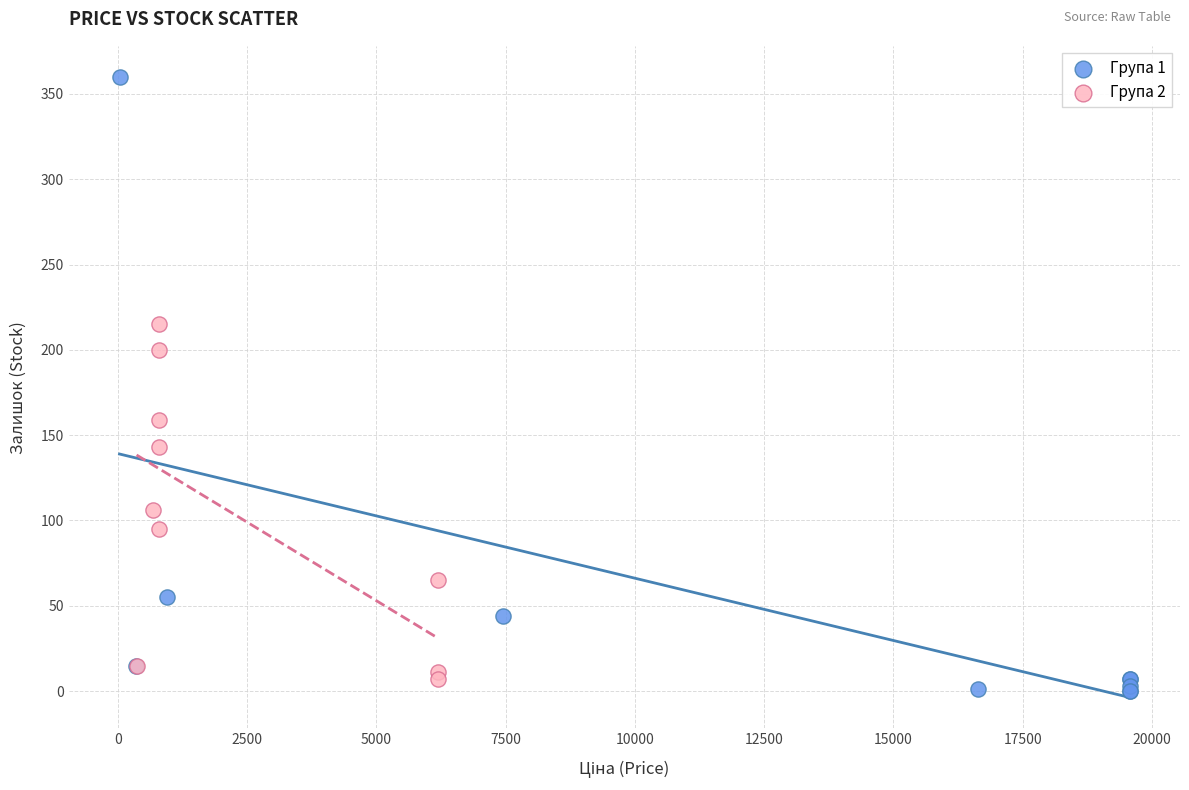

What are all the series names shown in the legend?

Група 1, Група 2